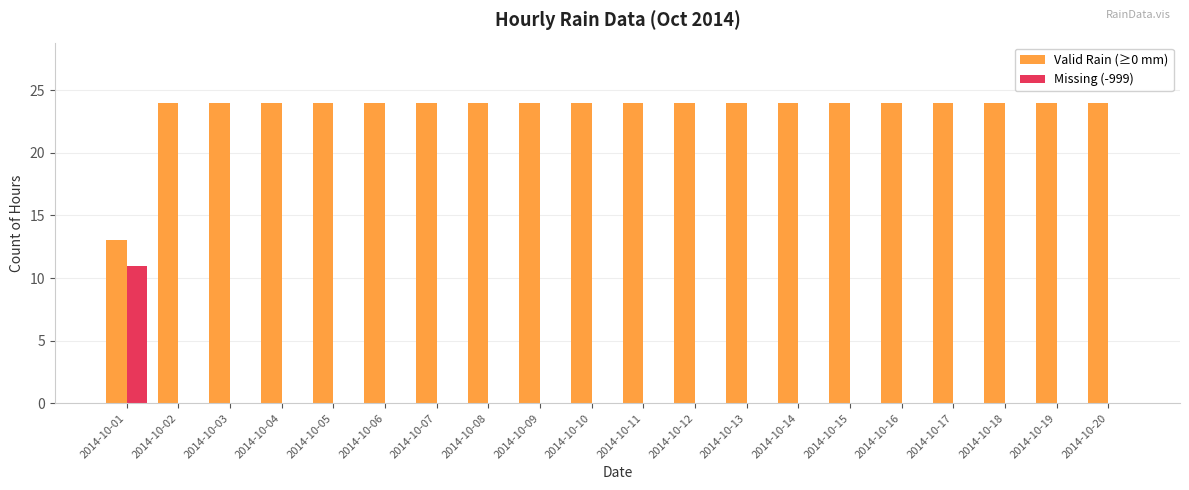

Which series has the largest total across all categories?

Valid Rain (≥0 mm)